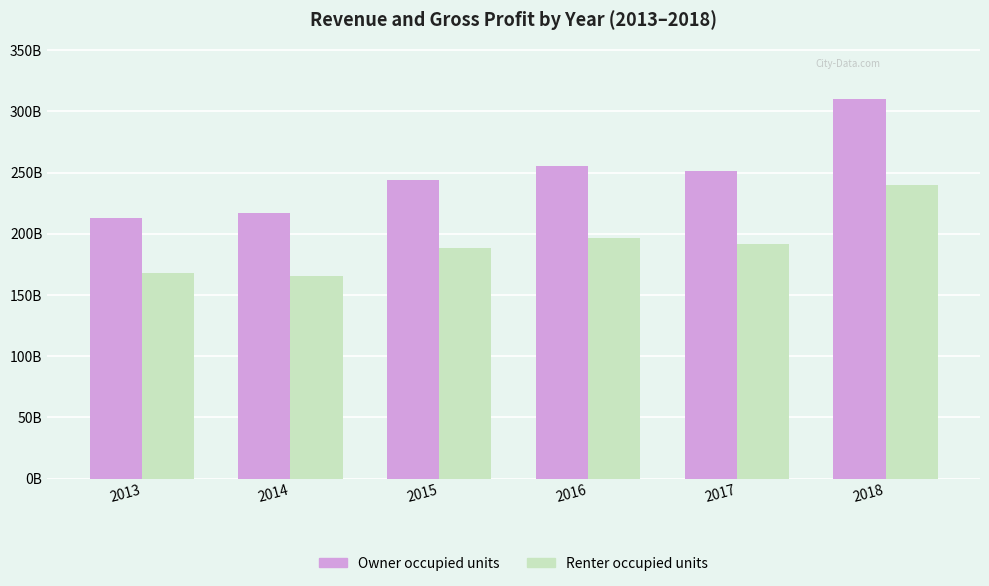

What are all the series names shown in the legend?

Owner occupied units, Renter occupied units